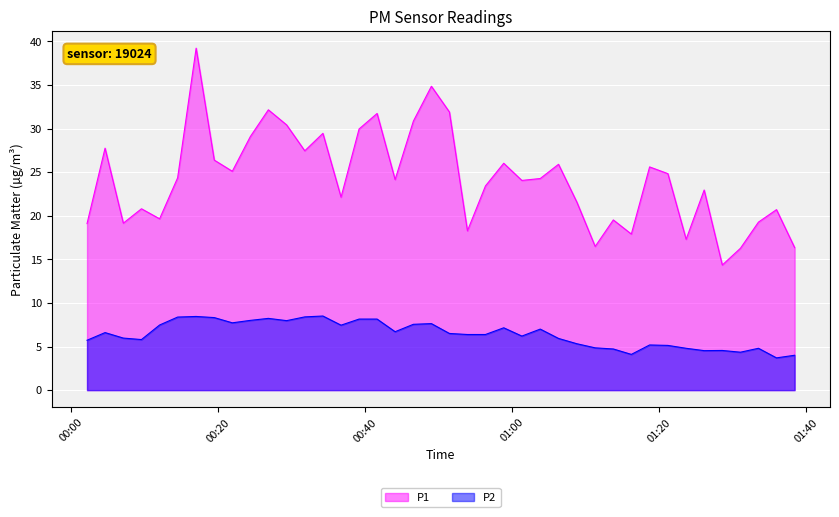

What is the average value of the P1 series?

24.3